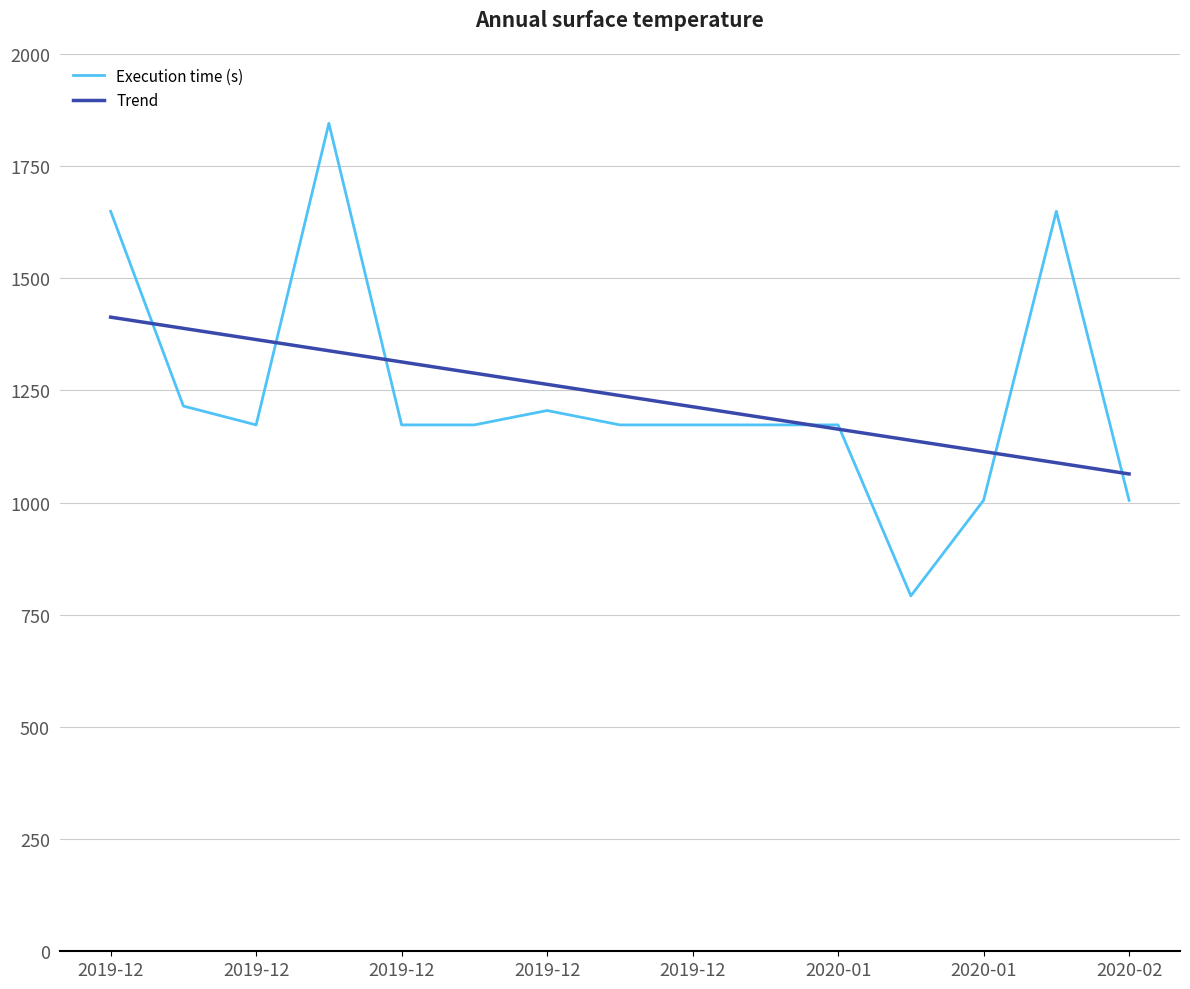

Which series has the widest spread of values?

Execution time (s)